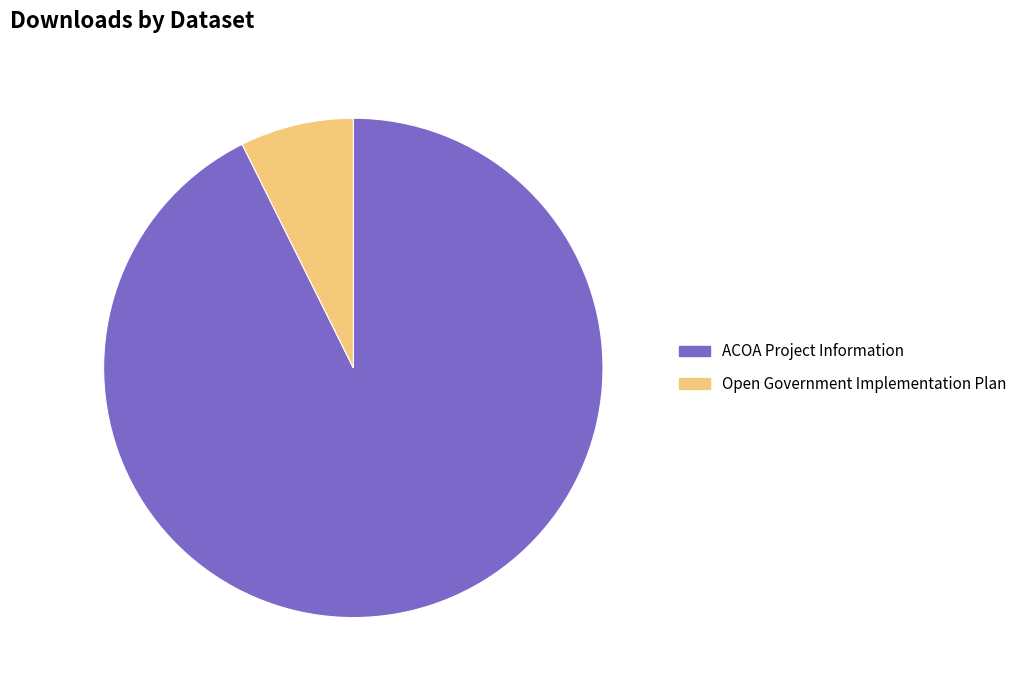

Which category accounts for the majority?

ACOA Project Information